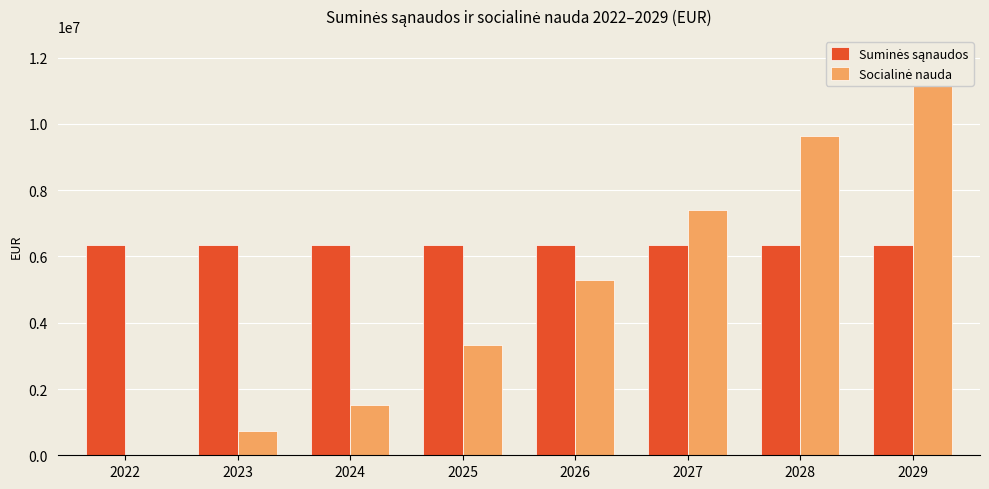

Which label corresponds to the smallest value in the chart?

2022